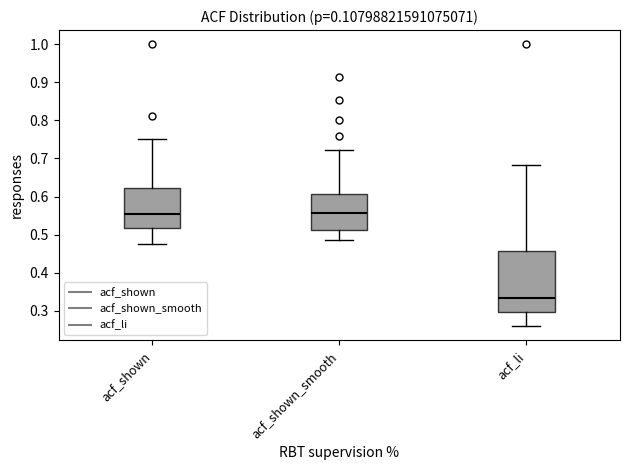

Reading left to right, read every box against the y-axis: the position of its median line, the range the box covers, and the ends of its whiskers. The values are not printed on the chart, so give them approximately, as read against the axis.

acf_shown: median 0.55, box 0.52 to 0.62, whiskers 0.48 to 0.75
acf_shown_smooth: median 0.56, box 0.51 to 0.61, whiskers 0.49 to 0.72
acf_li: median 0.33, box 0.30 to 0.46, whiskers 0.26 to 0.68